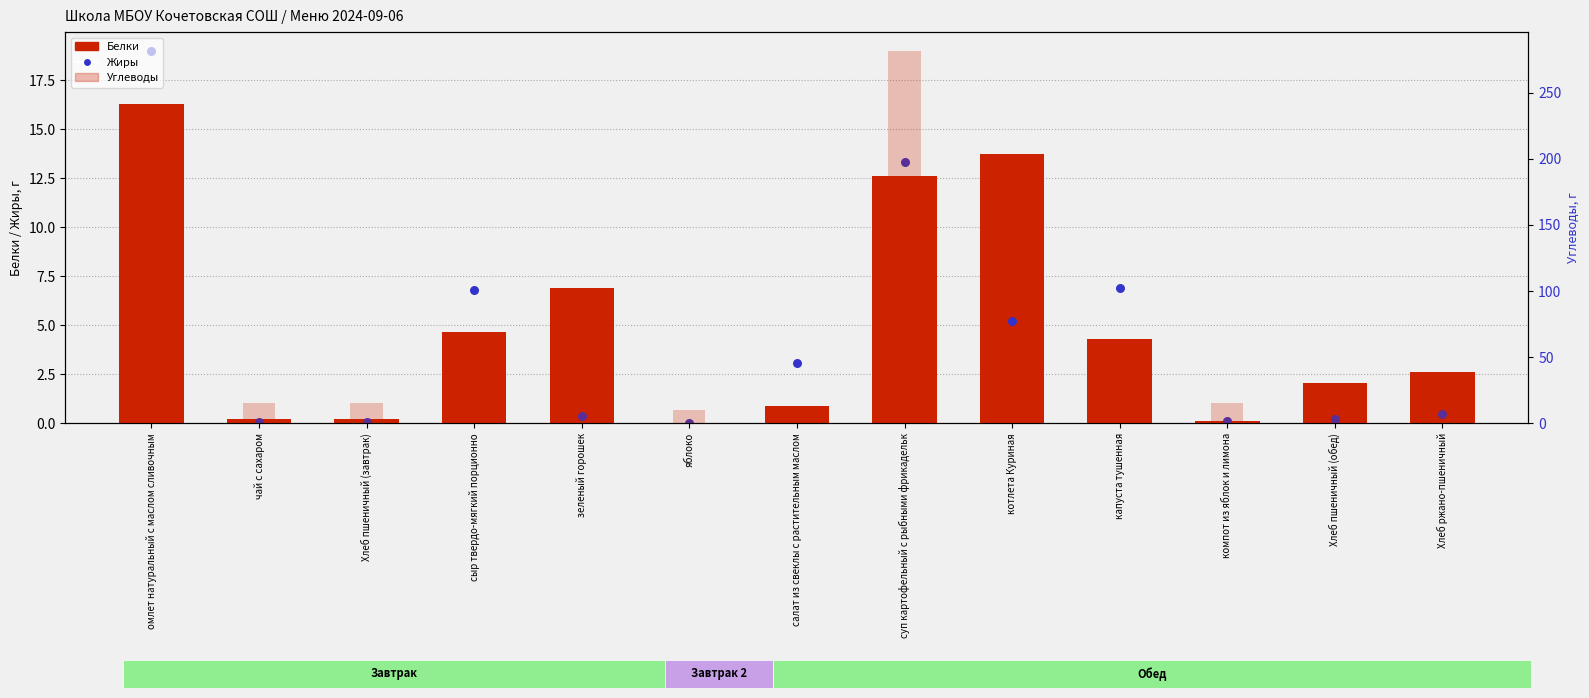

What are all the series names shown in the legend?

Белки, Жиры, Углеводы